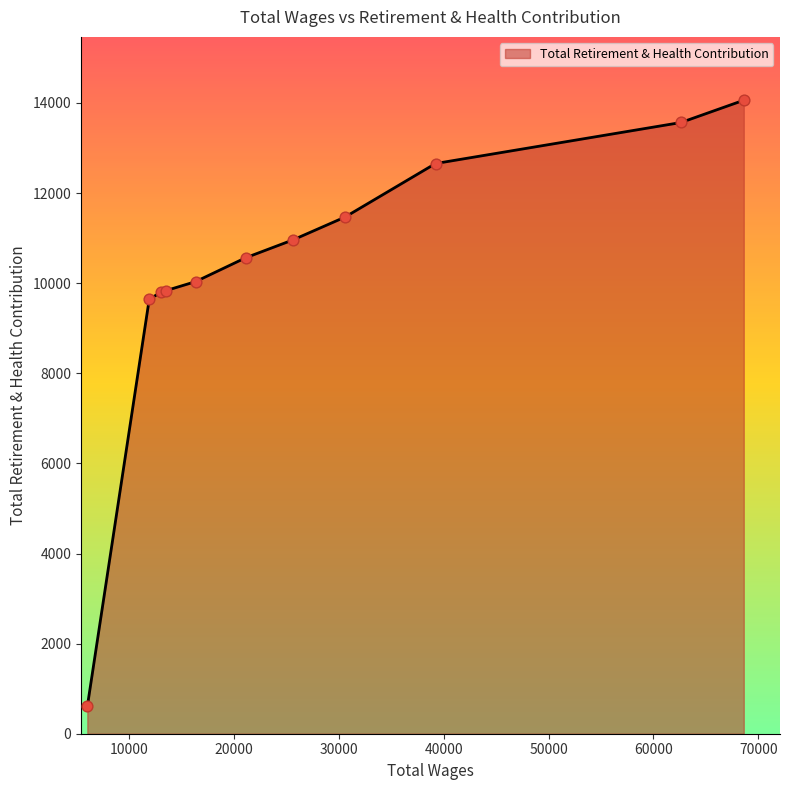

What is the greatest value displayed?

14061